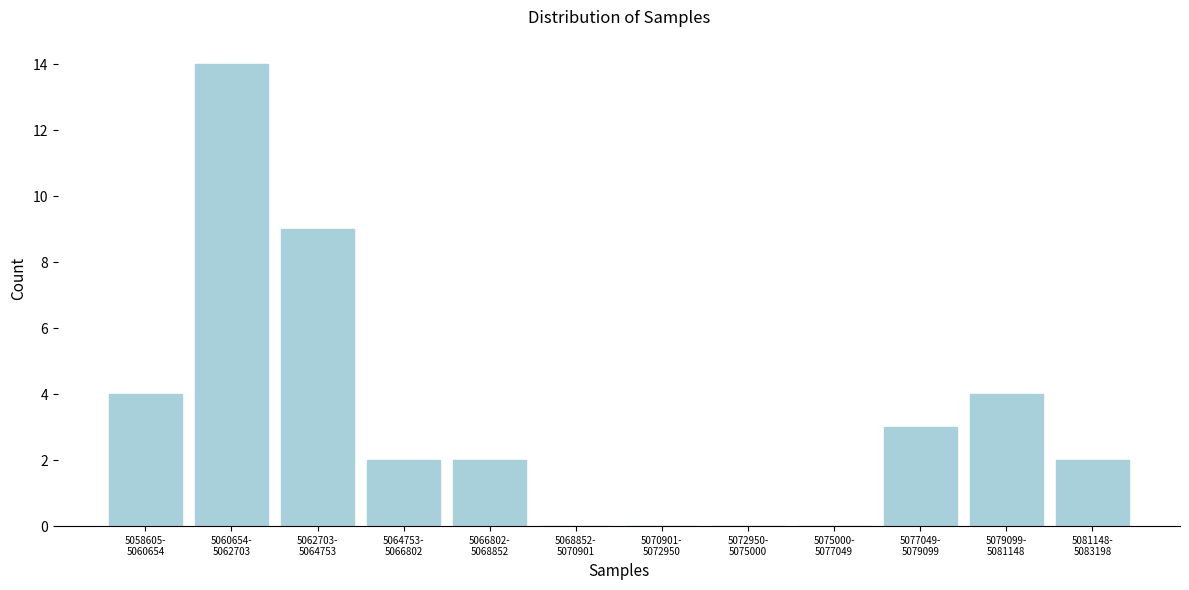

What is the maximum value shown in the chart?

14